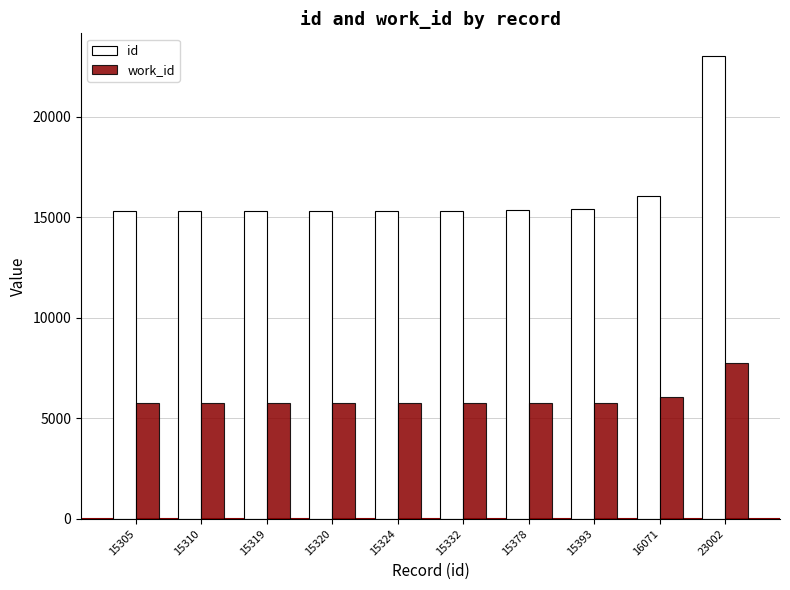

At which label is id closest to 19153?

16071